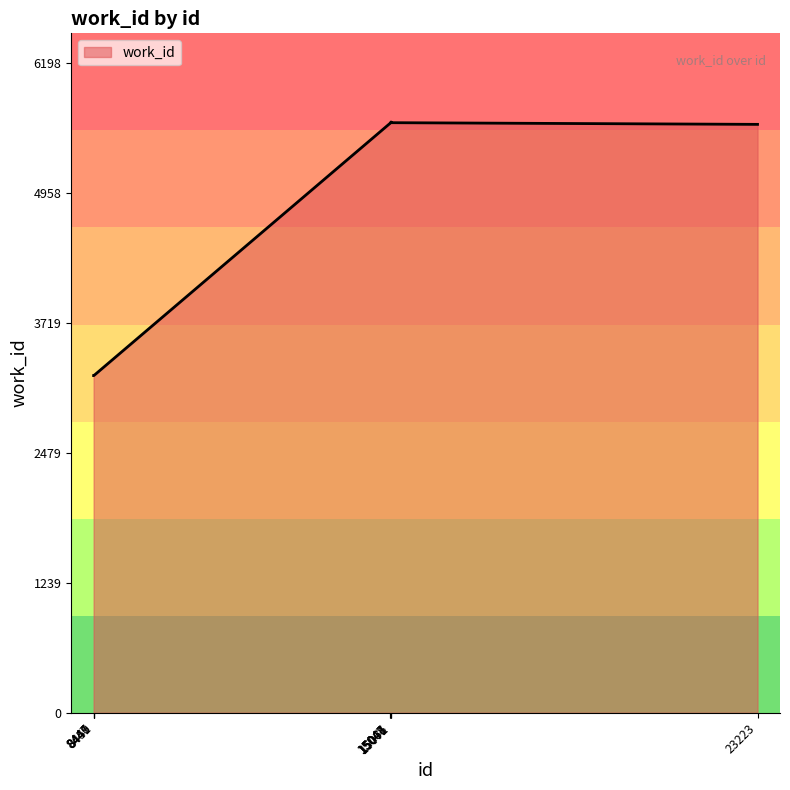

What is the maximum value shown in the chart?

5635